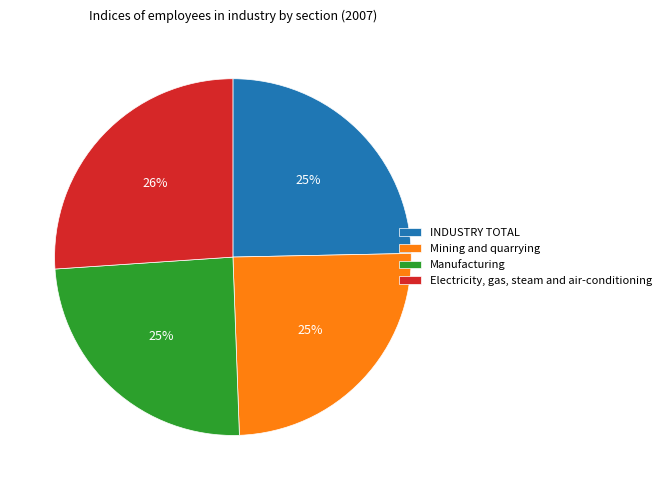

True or false: INDUSTRY TOTAL accounts for 25% of the total.

True